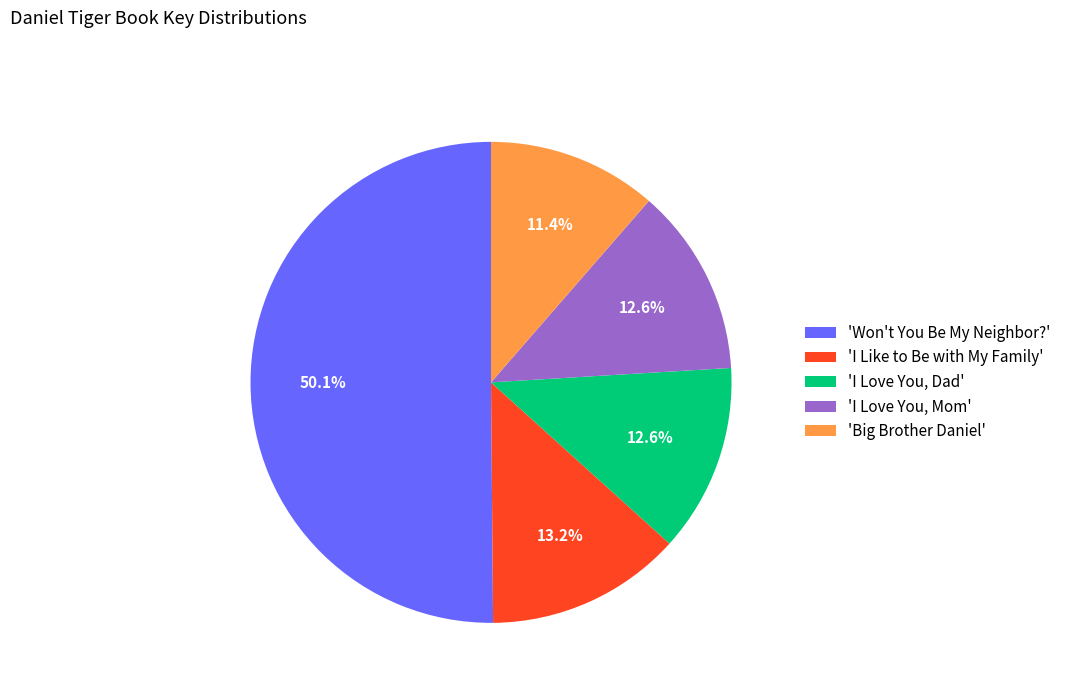

Approximately how many times larger is the value at 'I Love You, Mom' compared to 'Won't You Be My Neighbor?'?

0.3